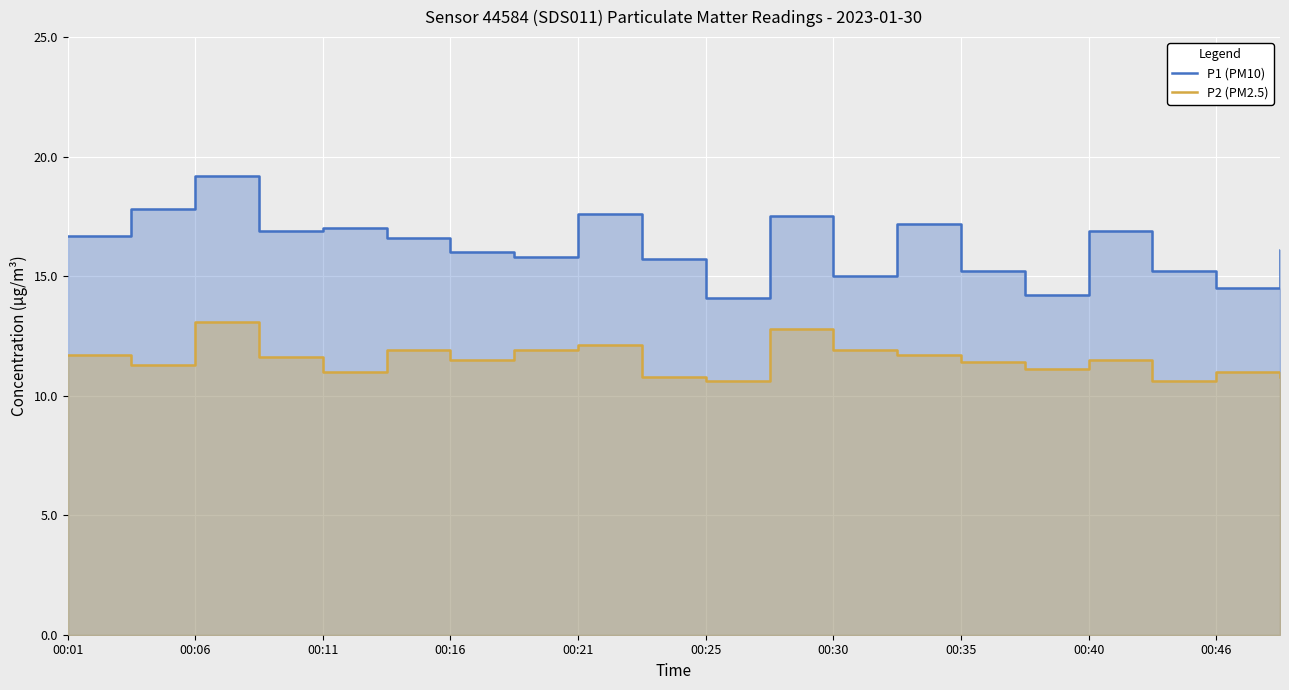

List the series in order of their peak value, lowest first.

P2 (PM2.5), P1 (PM10)